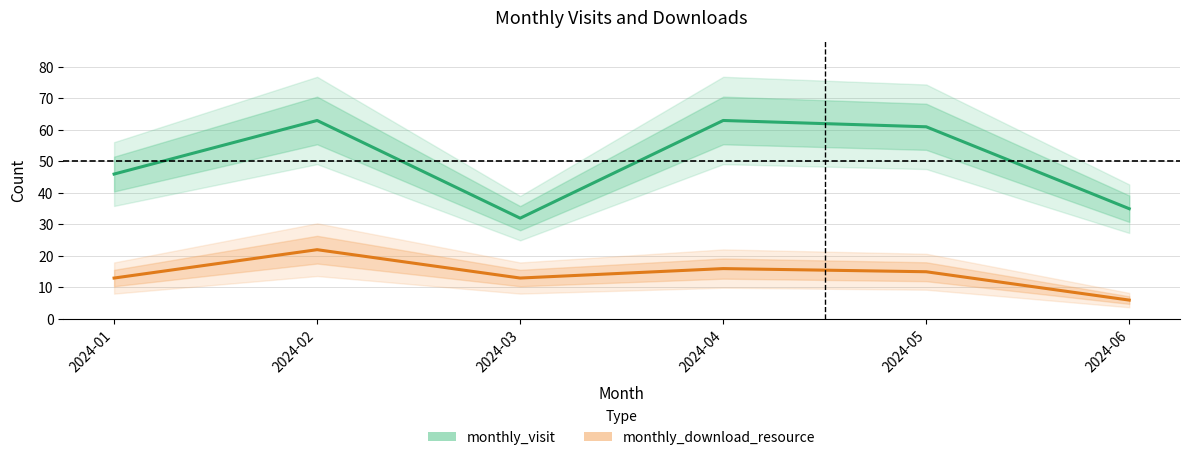

What are all the series names shown in the legend?

monthly_visit, monthly_download_resource